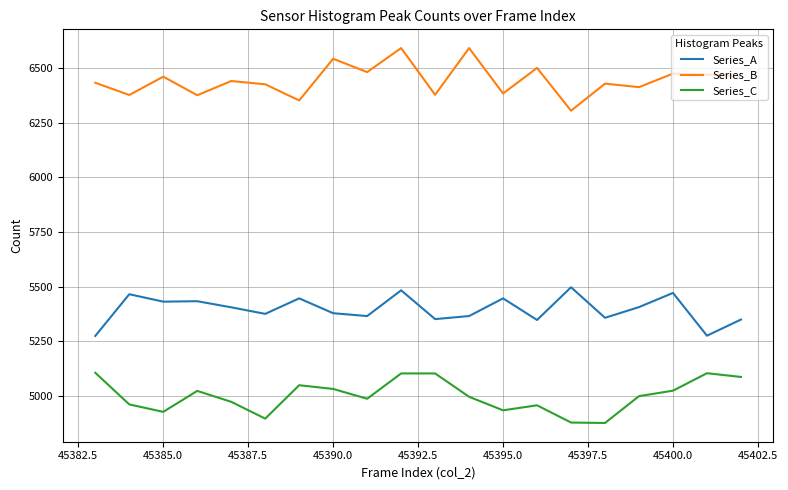

List the series in order of their overall mean, lowest first.

Series_C, Series_A, Series_B